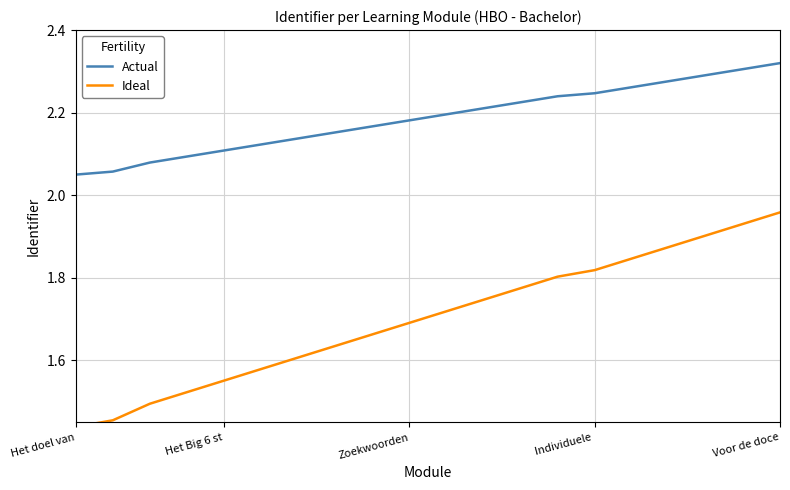

List the series in order of their overall mean, highest first.

Actual, Ideal